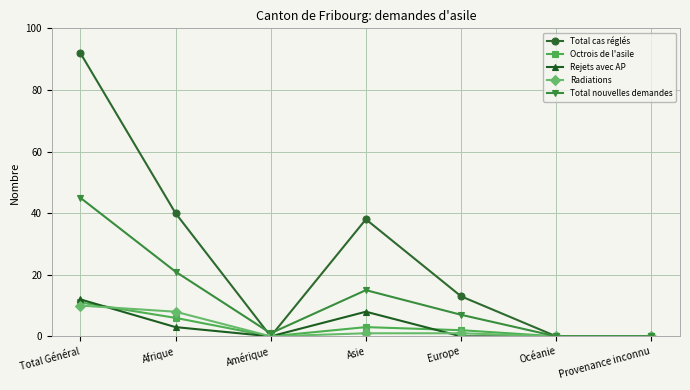

Is the value of Total cas réglés at Asie greater than the value of Octrois de l'asile at Asie?

Yes